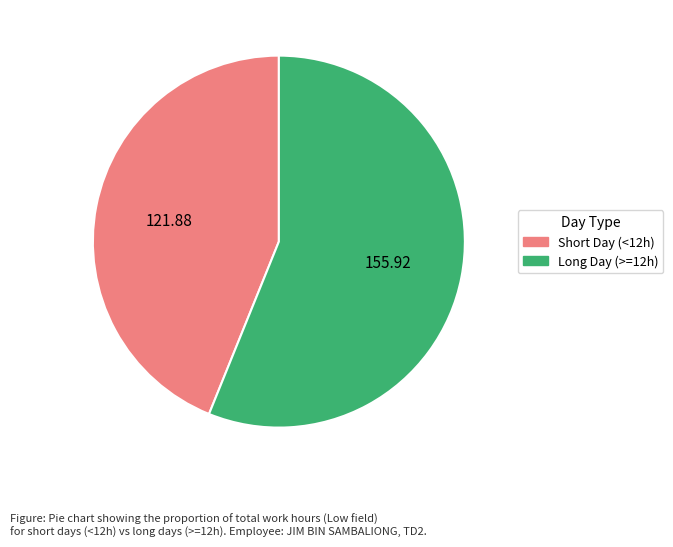

Is there a majority slice in this chart?

Yes